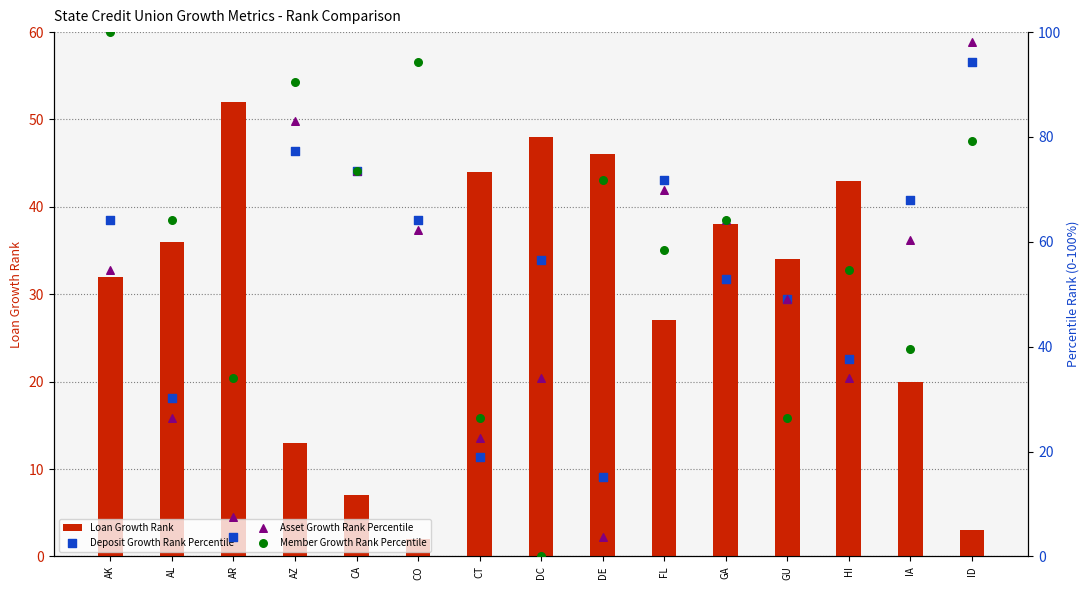

Is the value of Member Growth Rank Percentile at CT greater than the value of Asset Growth Rank Percentile at ID?

No